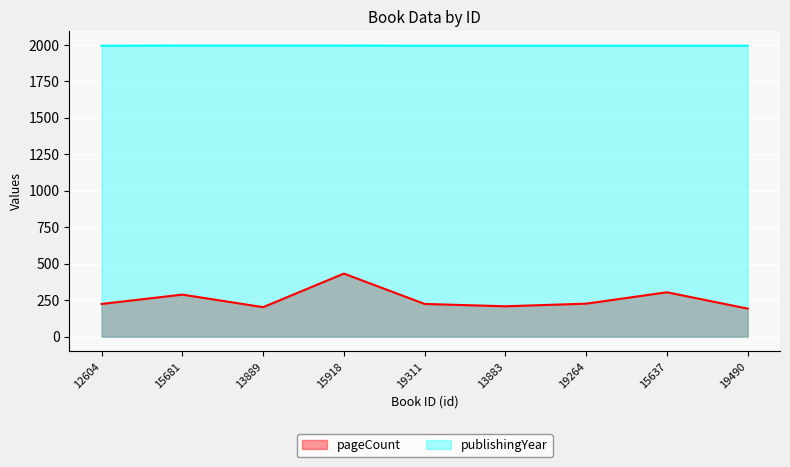

True or false: pageCount_line and publishingYear_line cross at least once.

False